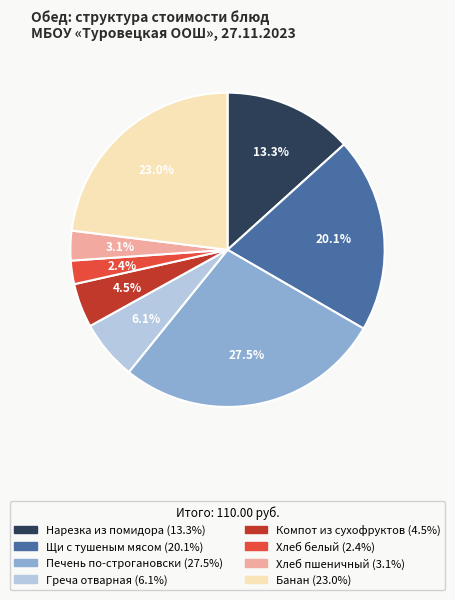

Does any single category account for the majority?

No